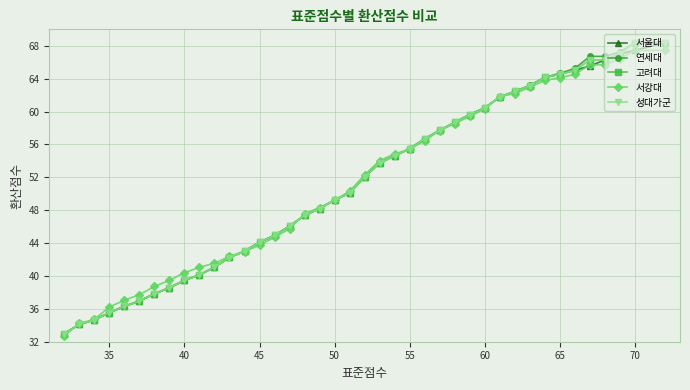

What is the maximum value for 연세대?

68.4